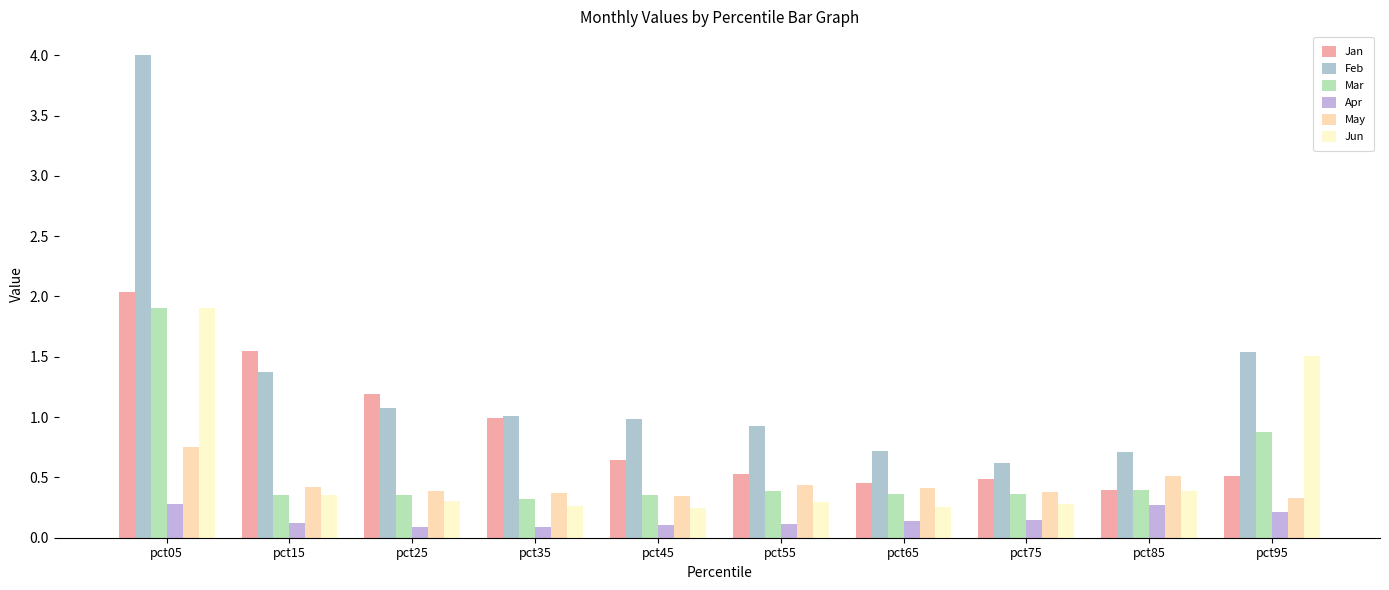

At how many categories does at least one series exceed 0?

10